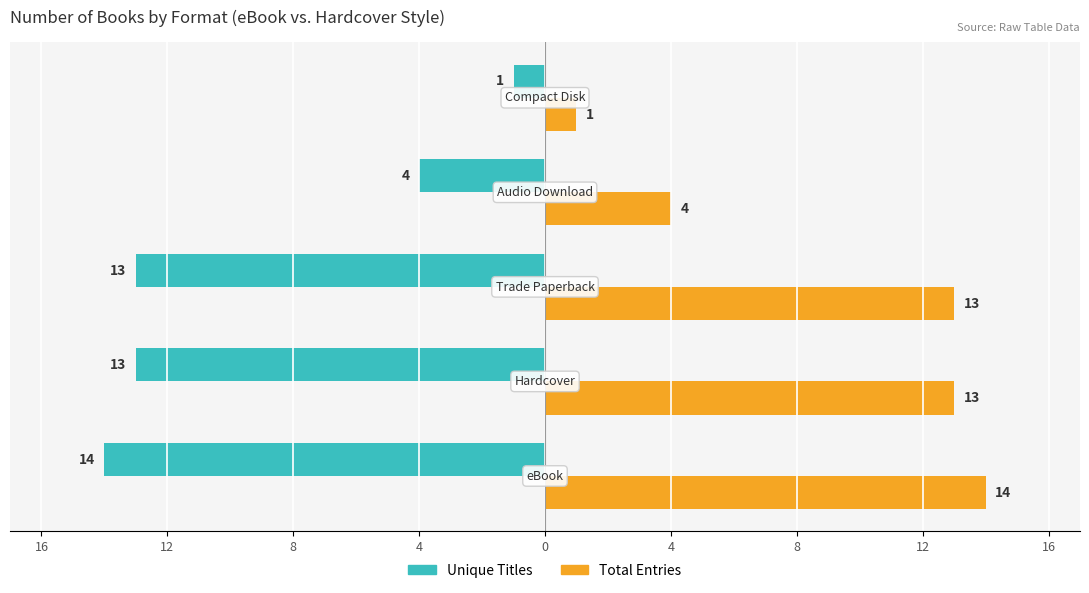

Reading left to right, extract all data points from this chart.

Unique Titles: -14	-13	-13	-4	-1
Total Entries: 14	13	13	4	1